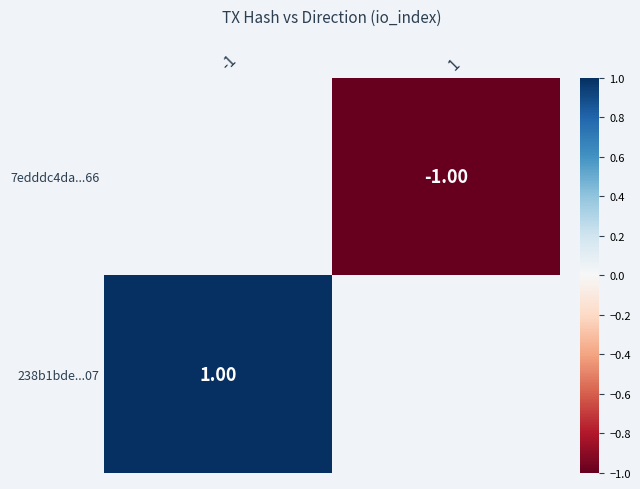

Is the value of 238b1bde...07 at -1 greater than the value of 7edddc4da...66 at 1?

Yes